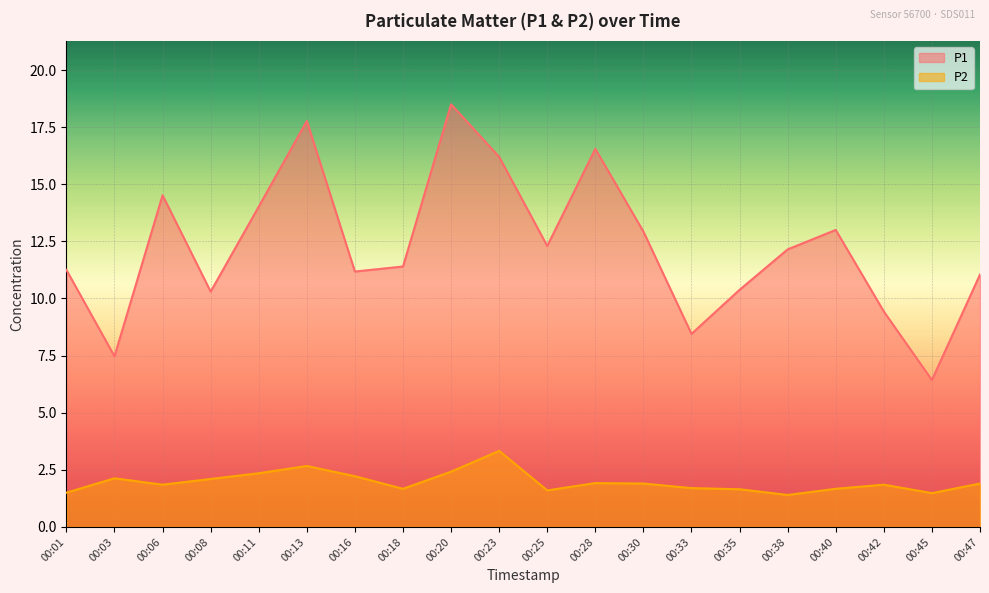

What is the average value of the P1 series?

12.3